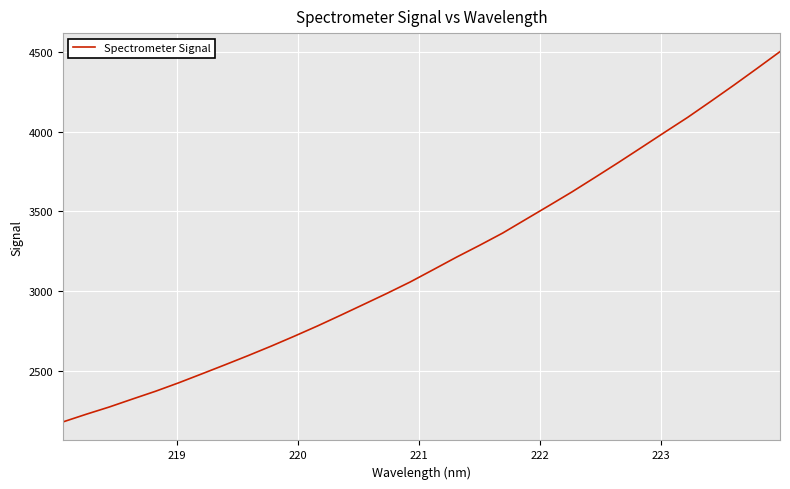

What is the difference between the maximum and minimum values?

2323.2